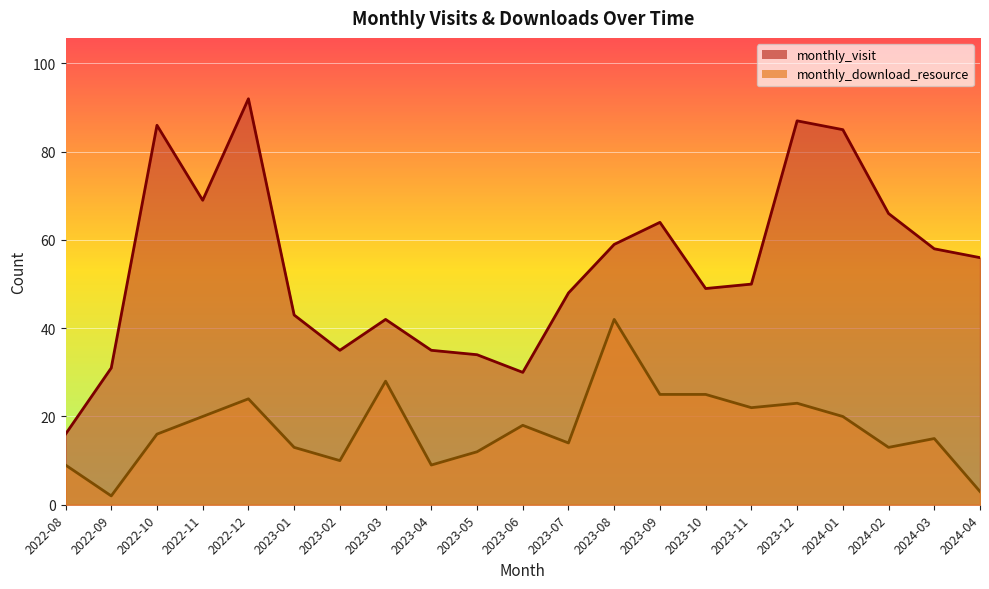

What is the lowest value of the monthly_visit series?

16